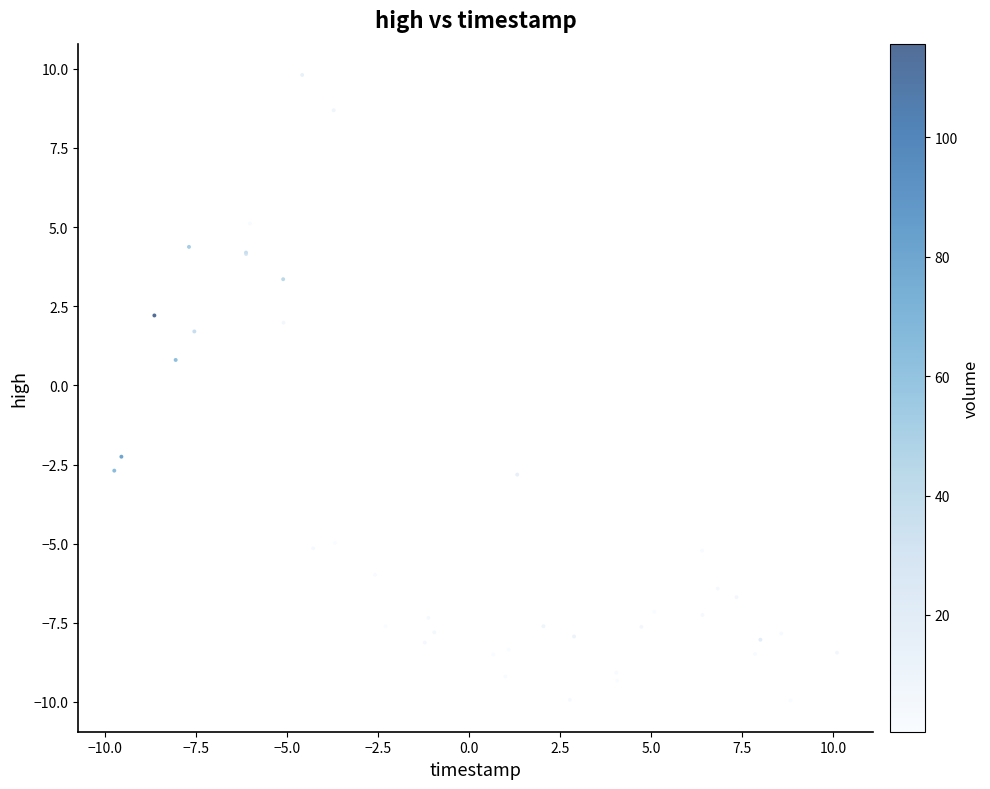

What Y value in the scatter plot is closest to 0?

0.8